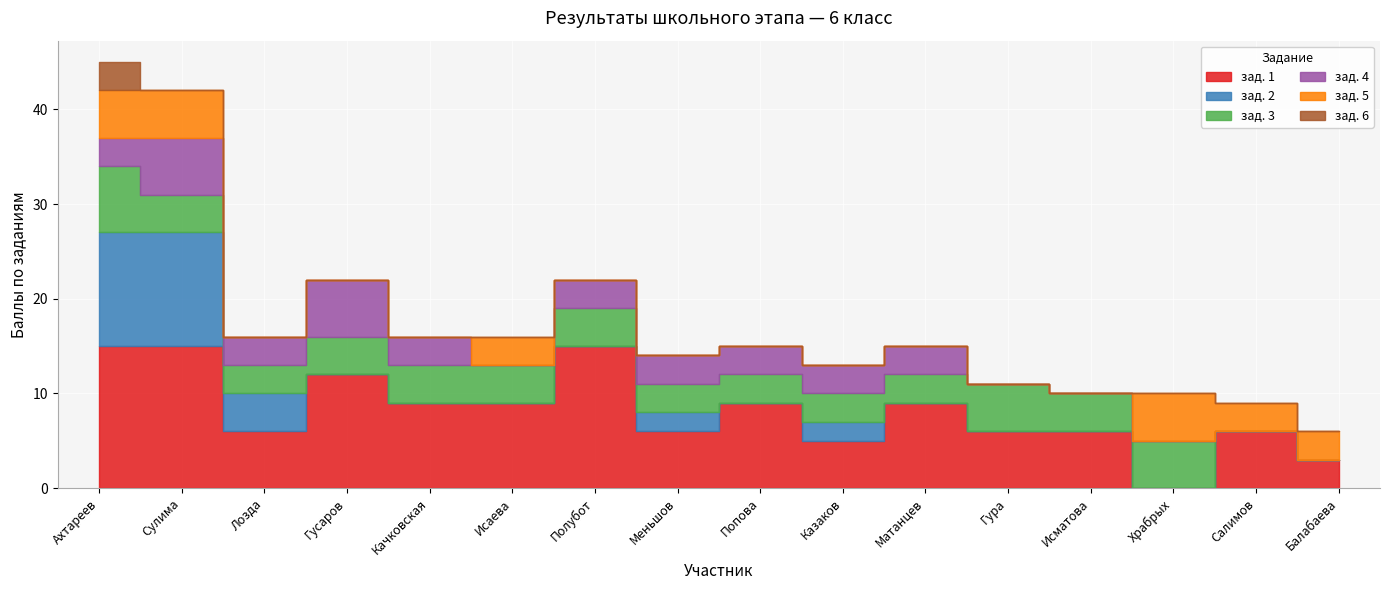

What is the difference between the maximum and minimum values in the зад. 3 series?

7